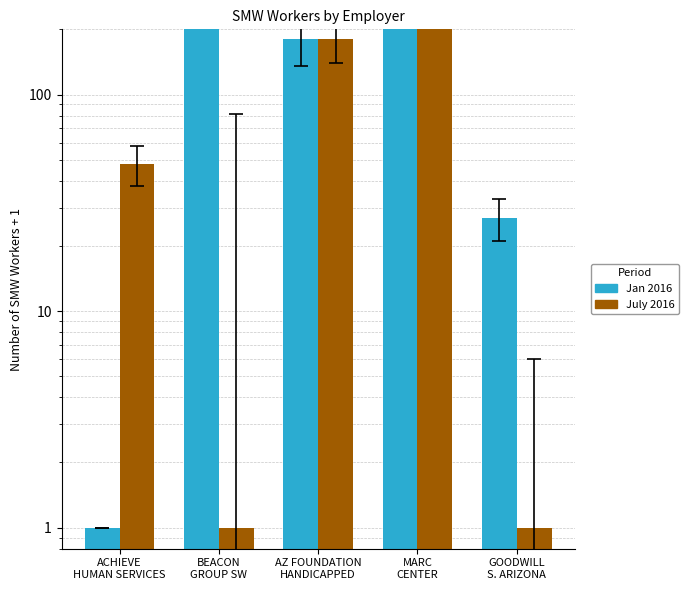

Reading left to right, extract all data points from this chart.

Jan 2016: 1	584	180	497	27
July 2016: 48	1	180	497	1